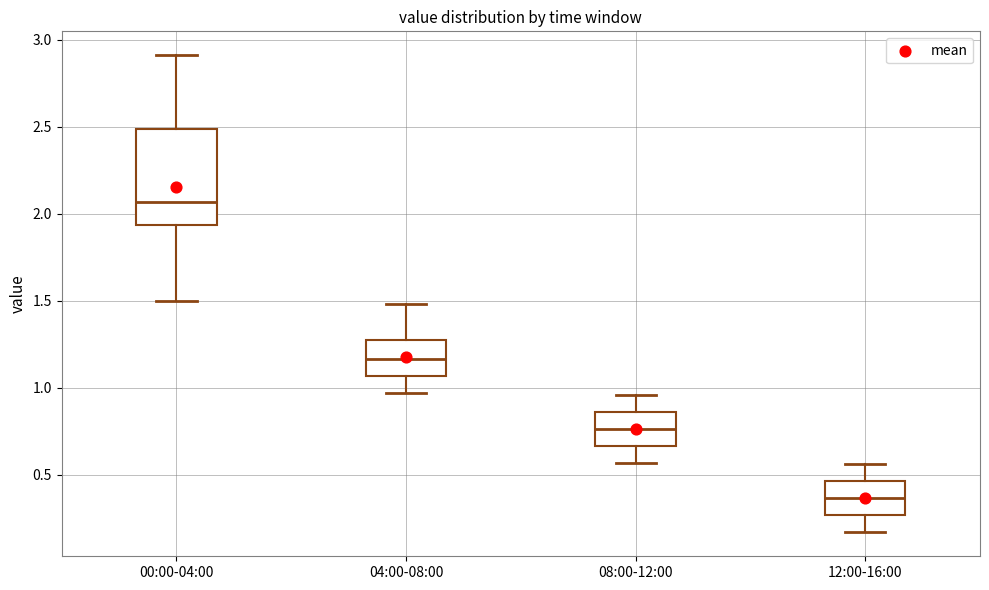

Reading left to right, transcribe this box plot: for each box, give where its median line is, the range the box spans, and where its two whiskers end, as read against the y-axis. The values are not printed on the chart, so give them approximately, as read against the axis.

00:00-04:00: median 2.05, box 1.95 to 2.50, whiskers 1.50 to 2.90
04:00-08:00: median 1.15, box 1.05 to 1.25, whiskers 0.95 to 1.50
08:00-12:00: median 0.75, box 0.65 to 0.85, whiskers 0.55 to 0.95
12:00-16:00: median 0.35, box 0.25 to 0.45, whiskers 0.15 to 0.55